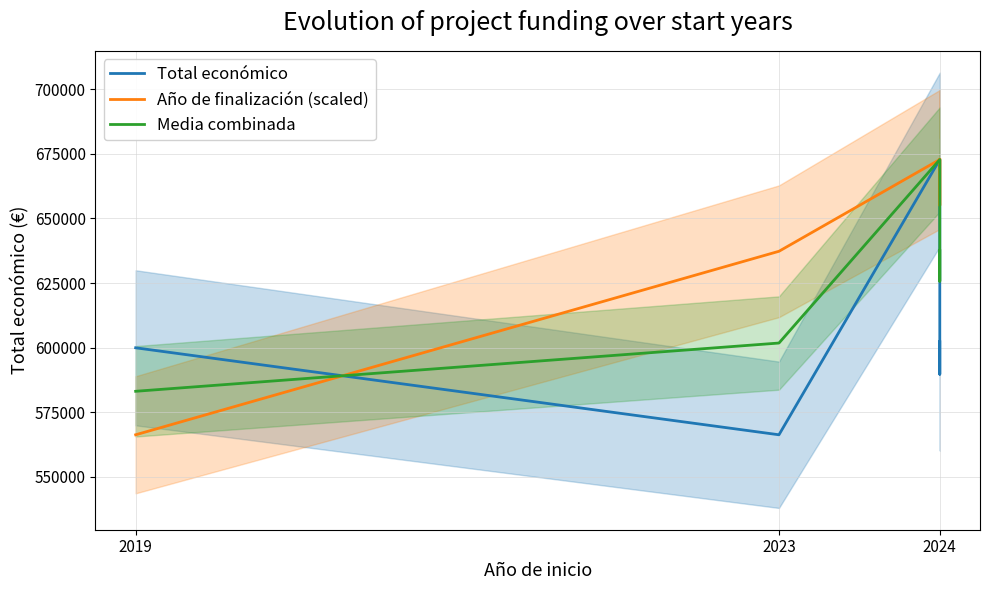

True or false: Año de finalización (scaled) and Total económico intersect in this chart.

True